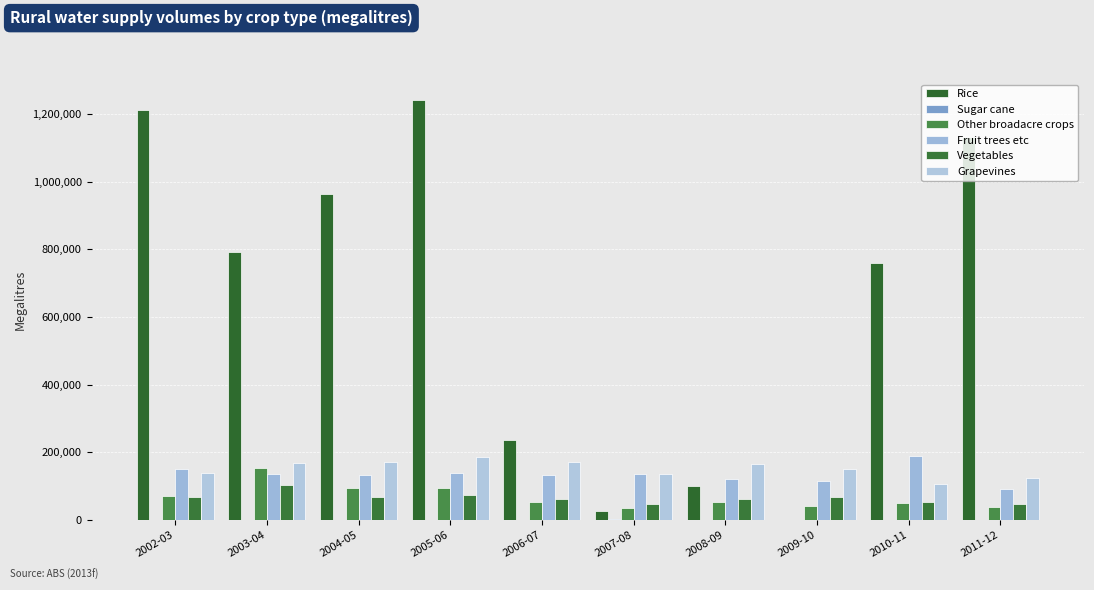

The Vegetables series shows 68960.0 at 2002-03. True or false?

True